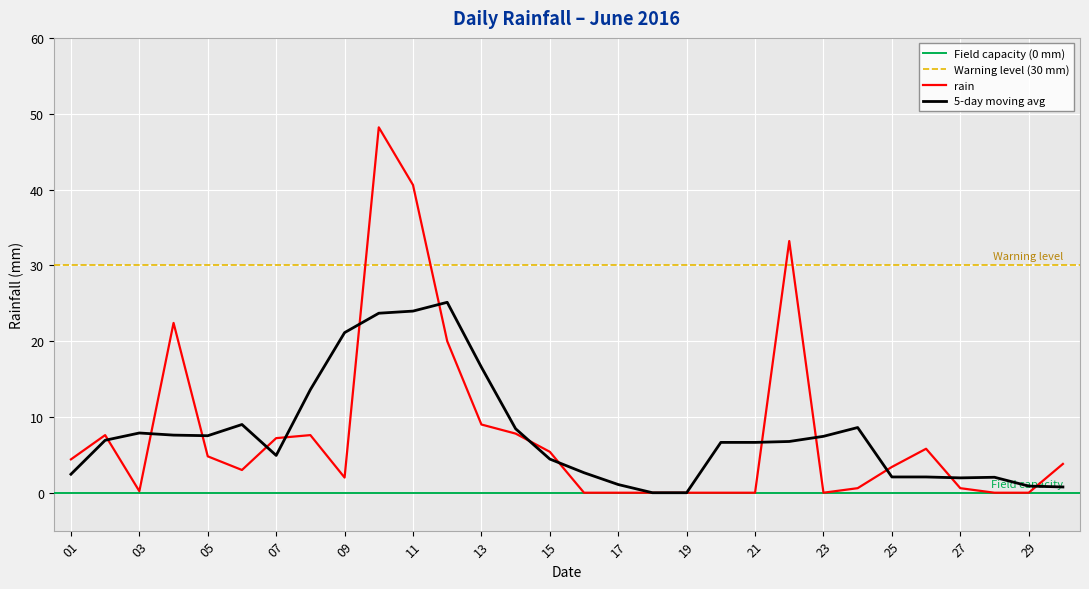

What is the highest value of the rain series?

48.2